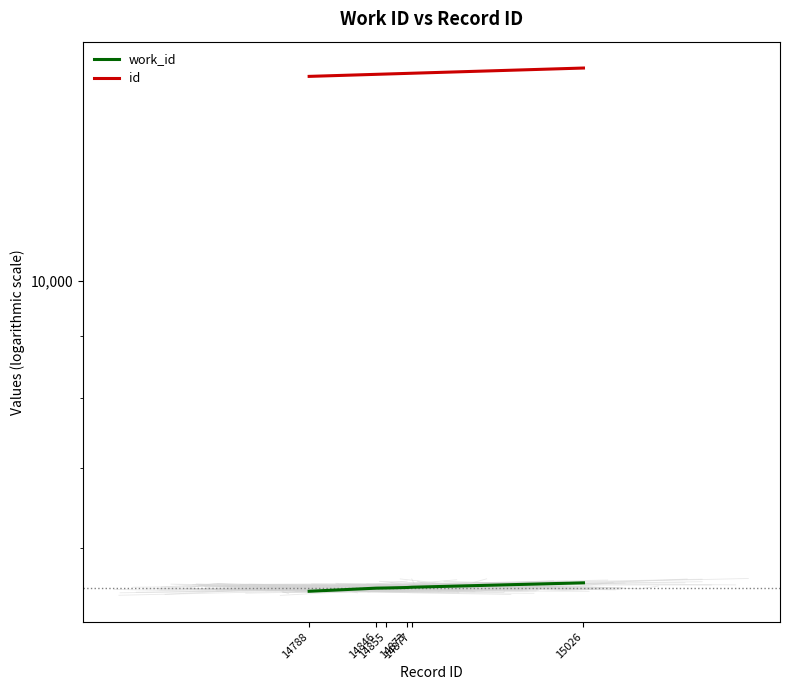

True or false: id and work_id cross at least once.

False